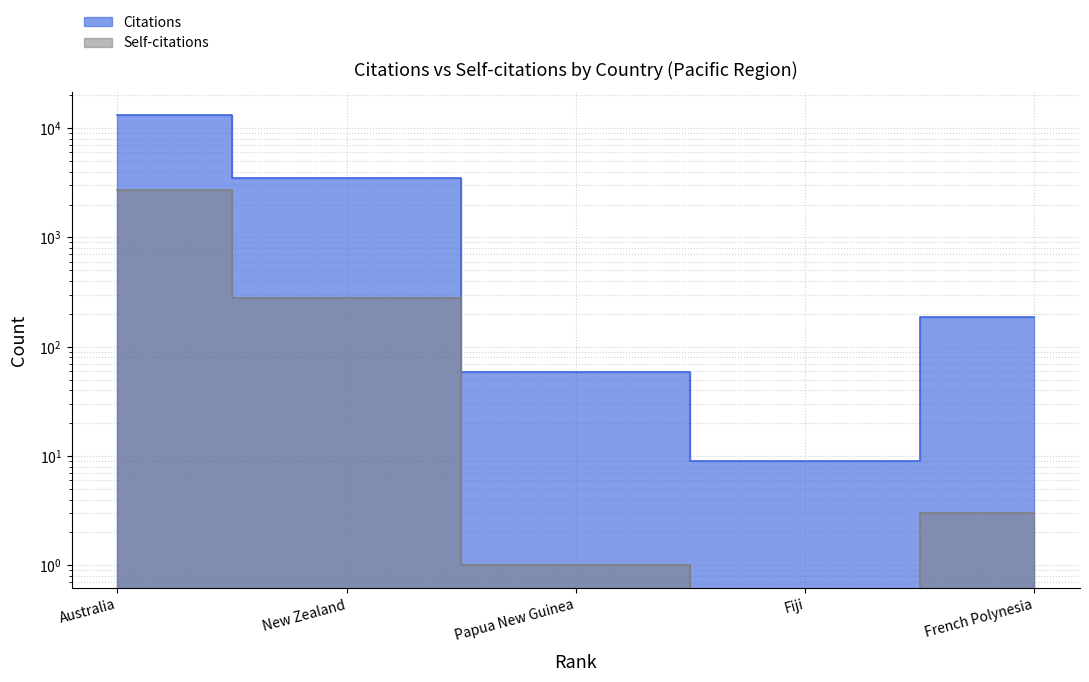

How many data points in Citations are less than 188?

2